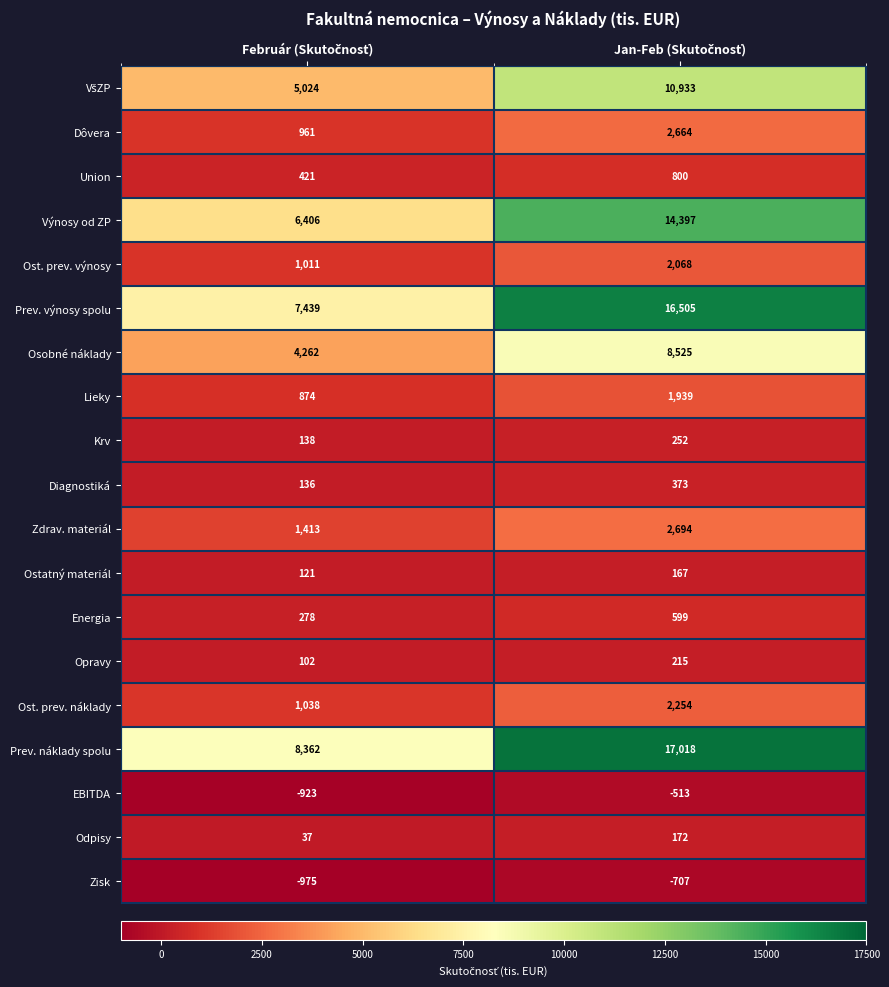

What is the greatest value displayed?

17018